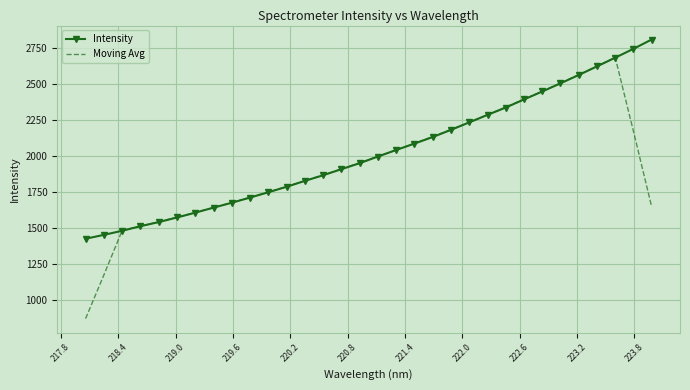

What is the maximum value for Moving Avg?

2687.5